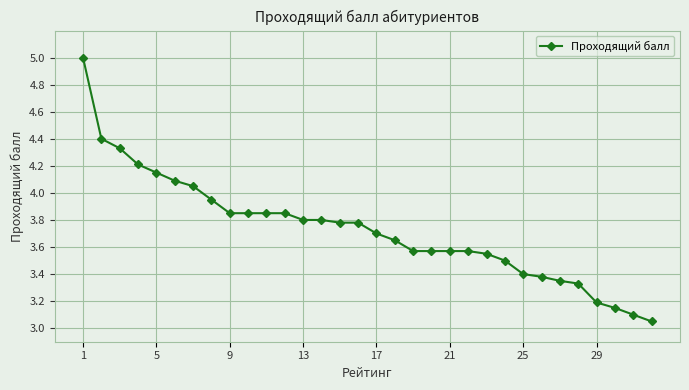

What is the average value?

3.7